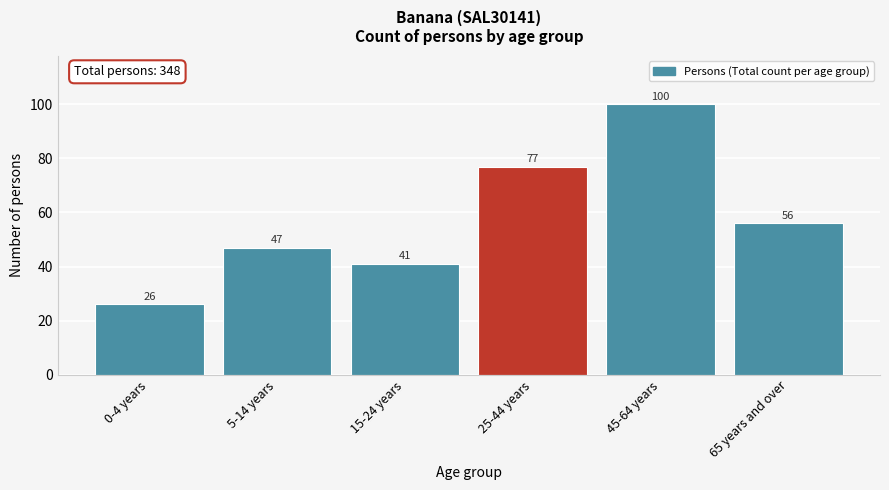

Reading left to right, list all the values displayed in this chart.

0-4 years=26	5-14 years=47	15-24 years=41	25-44 years=77	45-64 years=100	65 years and over=56